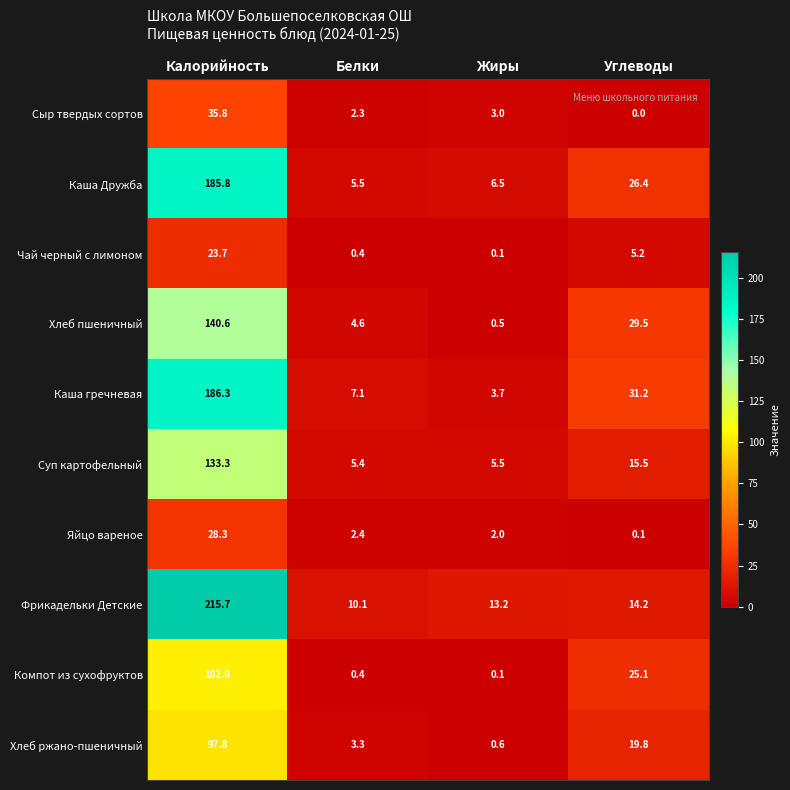

Where does the Суп картофельный series first go above 15?

Калорийность